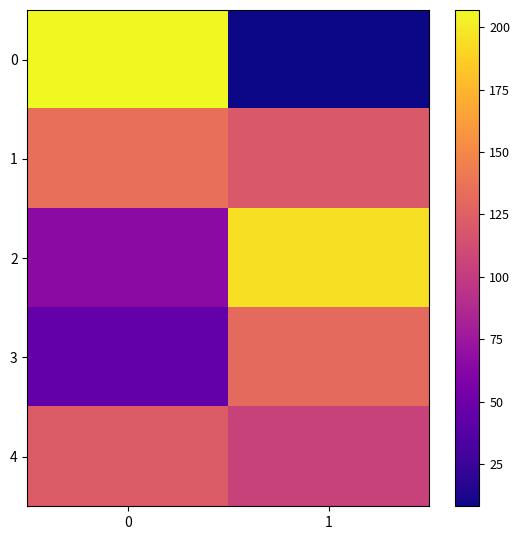

Reading left to right, list all the values displayed in this chart.

0: 0=207	1=8
1: 0=135	1=120
2: 0=66	1=196
3: 0=45	1=131
4: 0=122	1=105